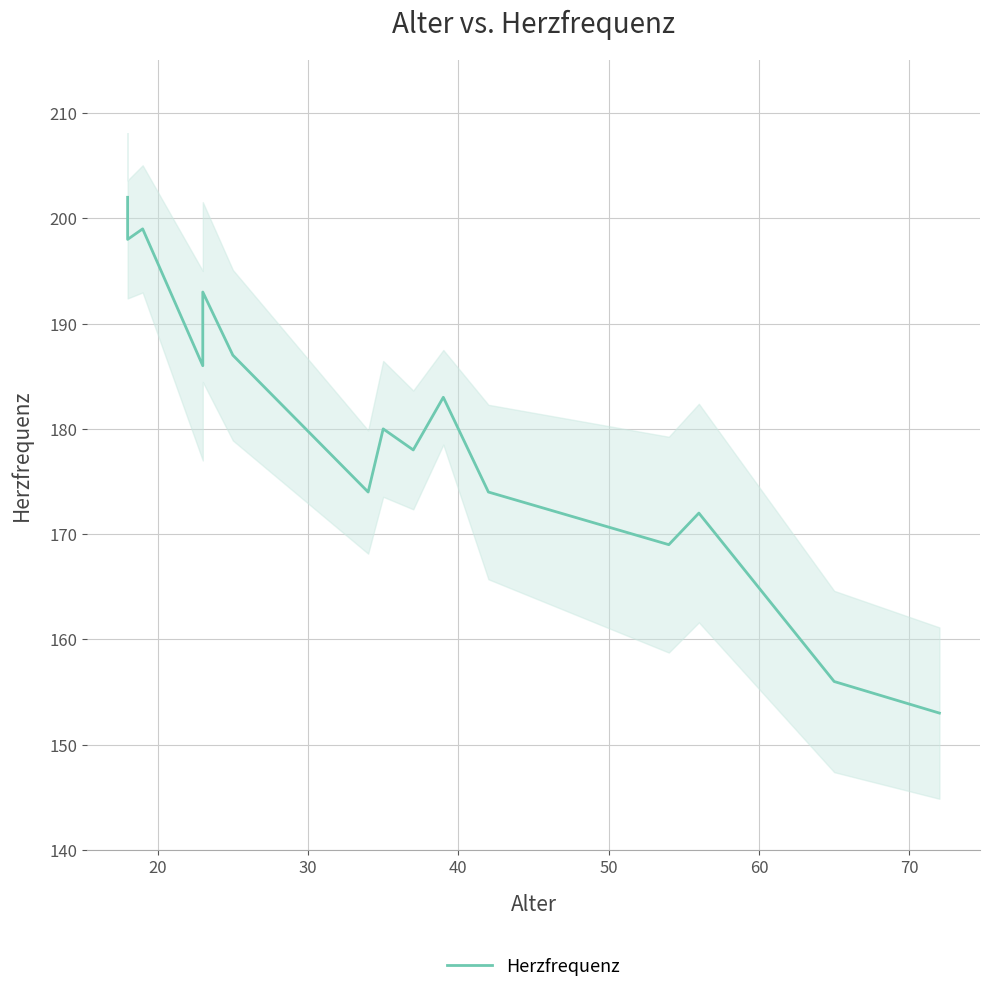

How many points are higher than both their immediate neighbors (excluding endpoints)?

5